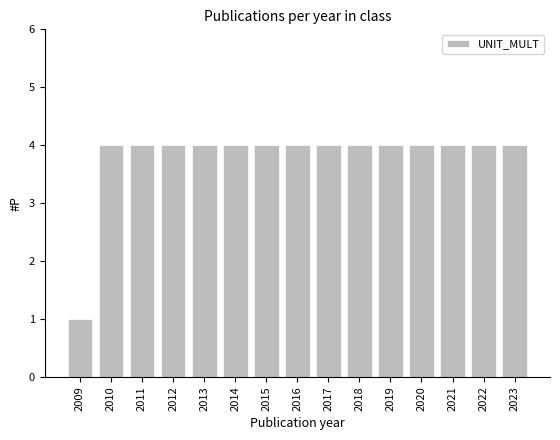

Reading right to left, list all the values displayed in this chart.

4	4	4	4	4	4	4	4	4	4	4	4	4	4	1